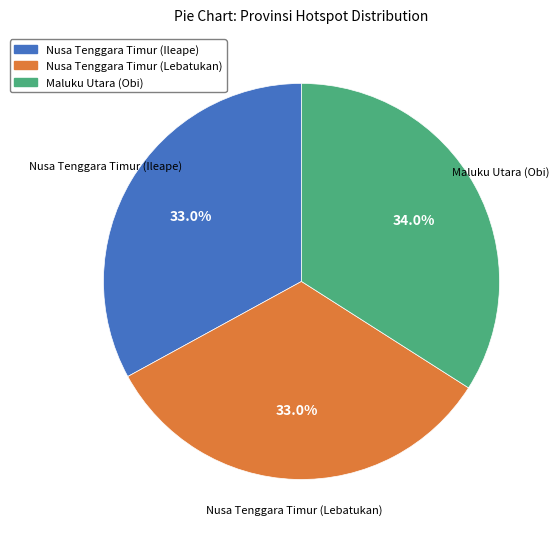

Which category has the biggest portion of the pie?

Maluku Utara (Obi)